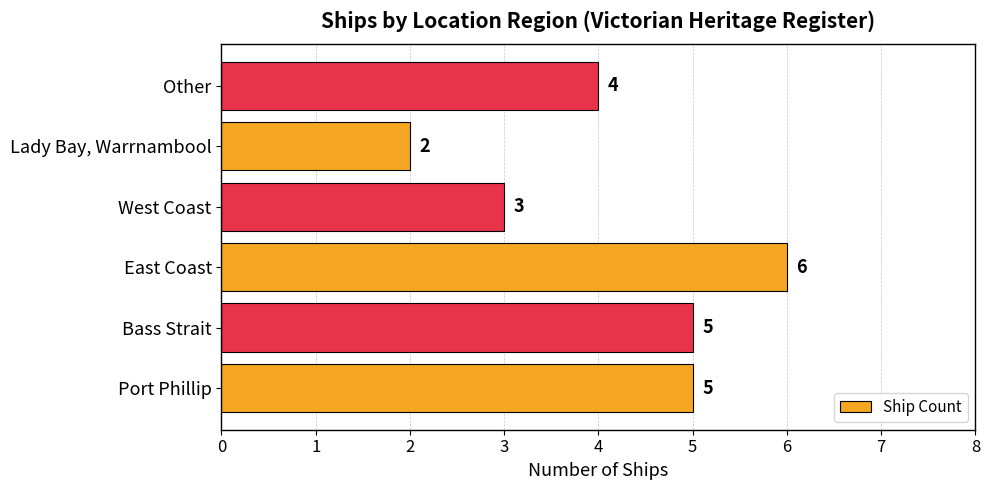

Which label corresponds to the largest value in the chart?

East Coast